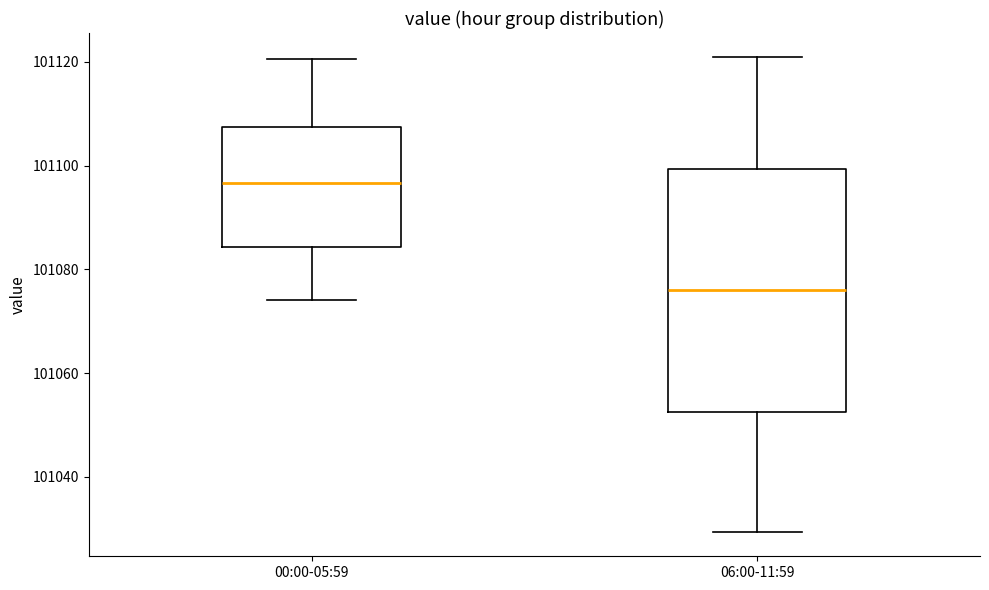

Where does the median line of the box for 06:00-11:59 sit on the y-axis? The values are not printed on the chart, so give them approximately, as read against the axis.

101076